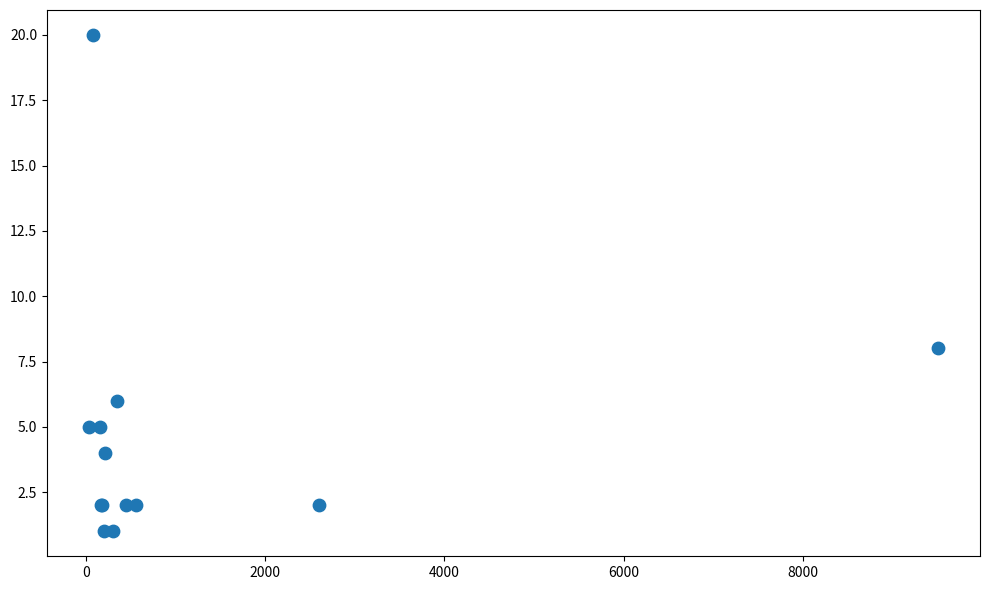

What Y value in the scatter plot is closest to 10?

8